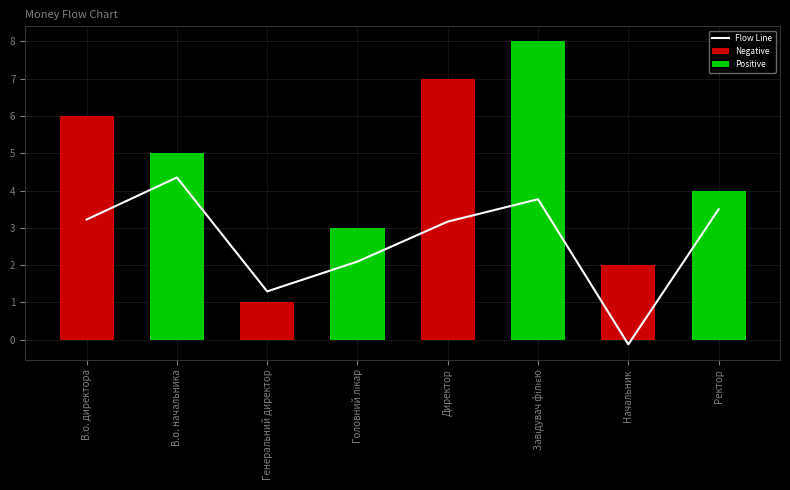

What is the label of the 1st bar from the left?

В.о. директора